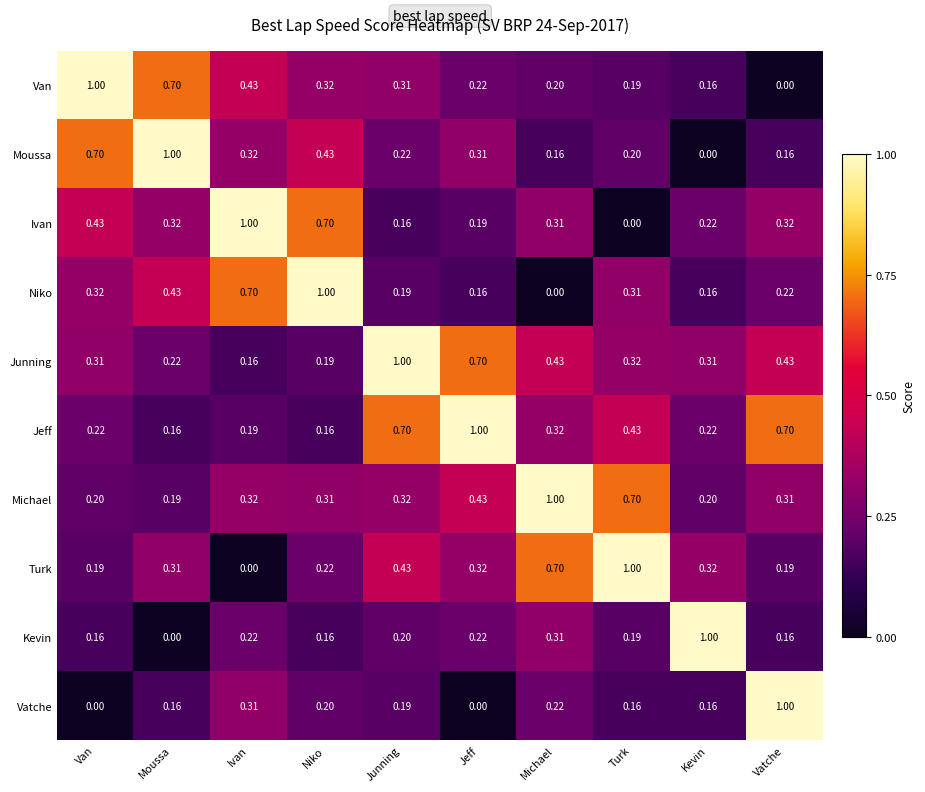

Which category has the highest value in the Jeff series?

Jeff